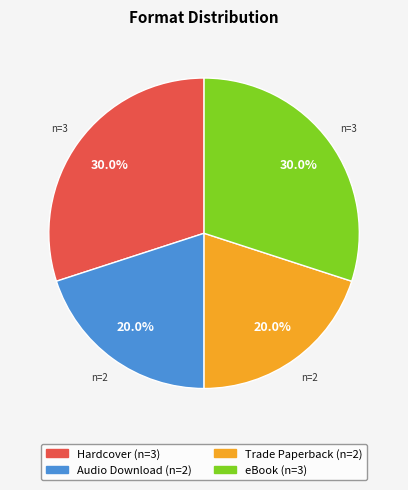

What is the ratio of the value at Trade Paperback to the value at Audio Download?

1.0